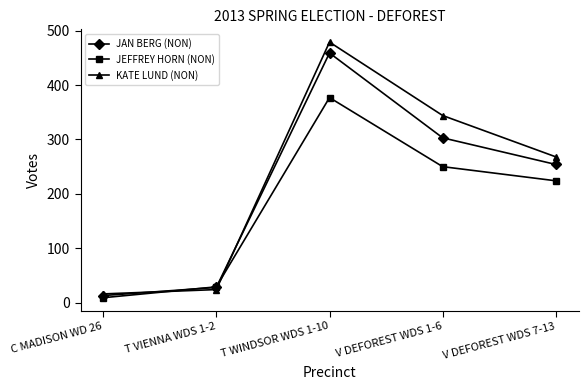

Rank the categories by JAN BERG (NON) value from lowest to highest.

C MADISON WD 26, T VIENNA WDS 1-2, V DEFOREST WDS 7-13, V DEFOREST WDS 1-6, T WINDSOR WDS 1-10